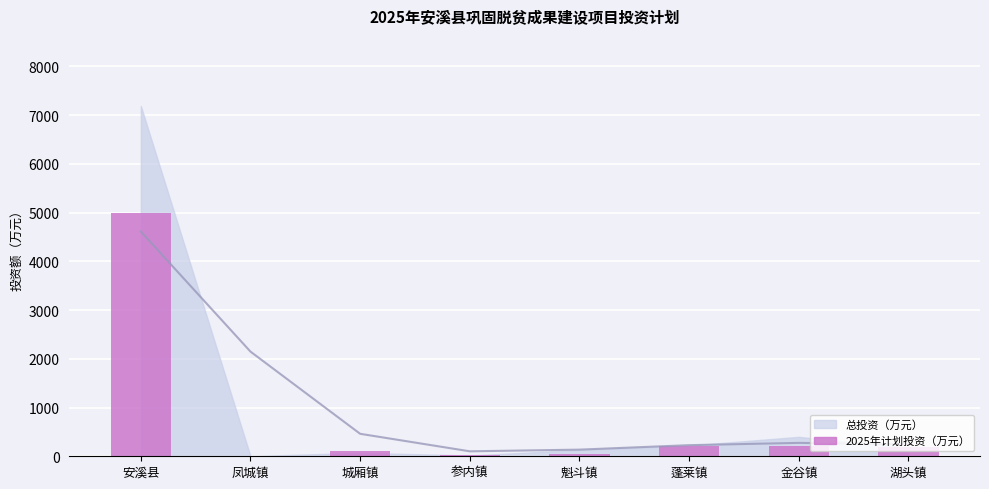

Are the bars horizontal?

No